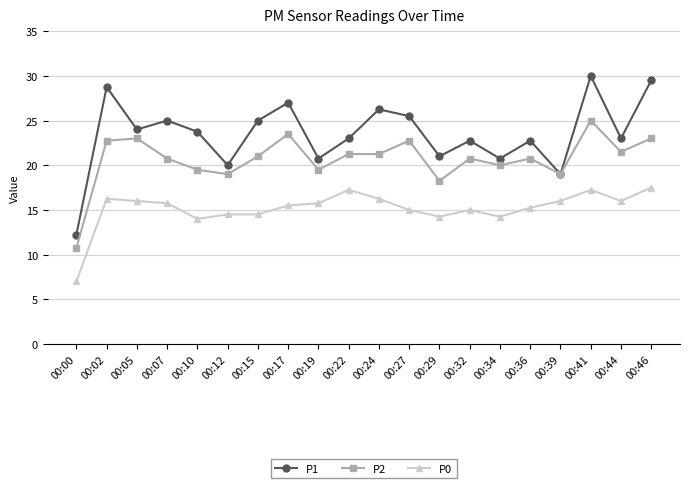

True or false: P2 has a value of 20.8 at 00:36.

True